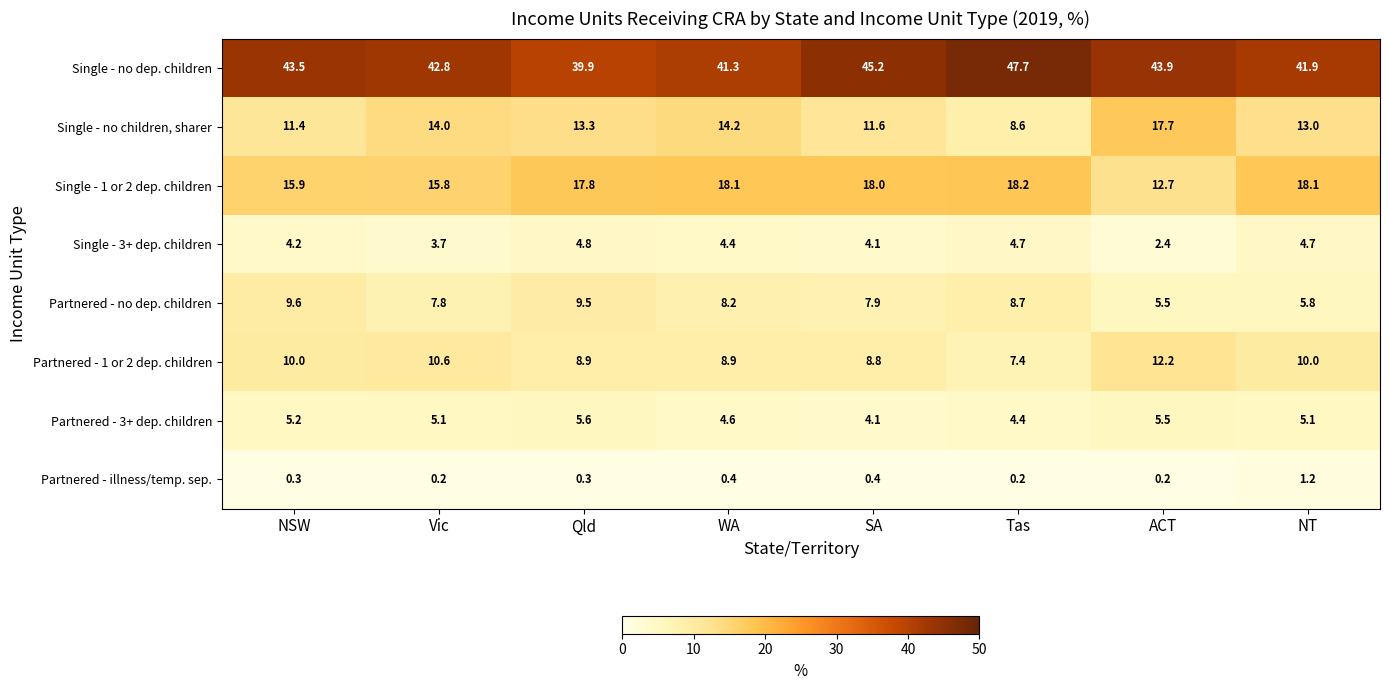

What is the approximate value of Partnered - 1 or 2 dep. children at NSW?

10.0